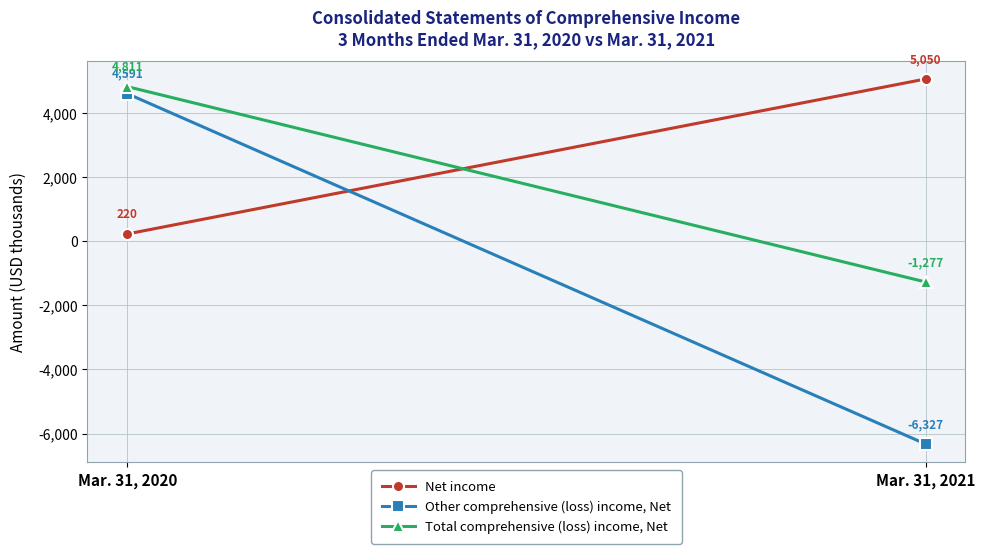

What is the sum of all Other comprehensive (loss) income, Net values?

-1736